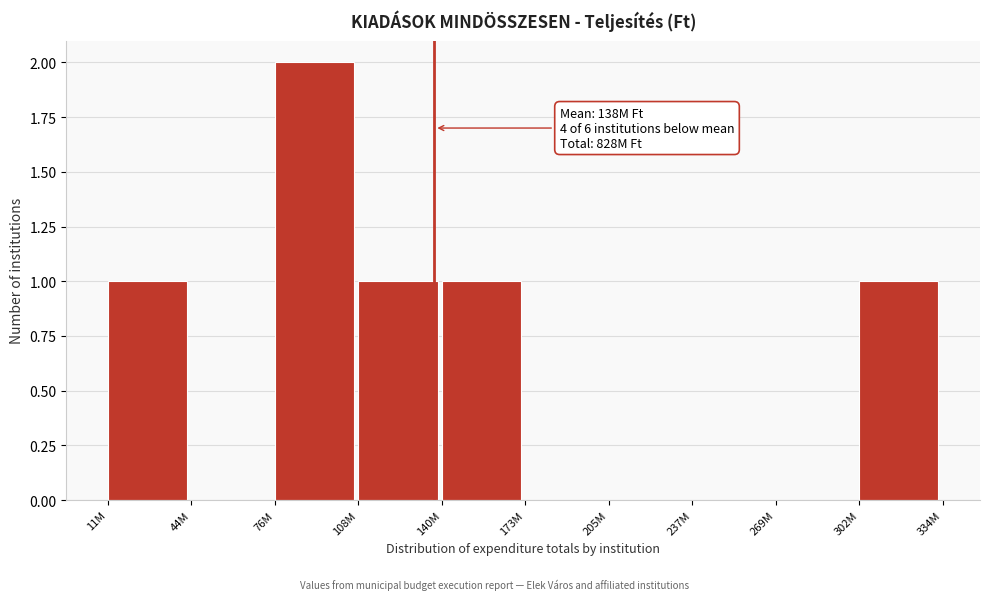

Reading left to right, extract all data points from this chart.

11M=1	44M=0	76M=2	108M=1	140M=1	173M=0	205M=0	237M=0	269M=0	302M=1